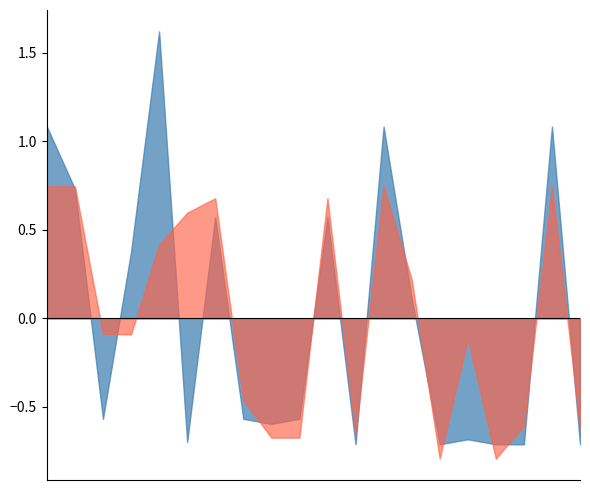

What is the maximum value shown in the chart?

1.6